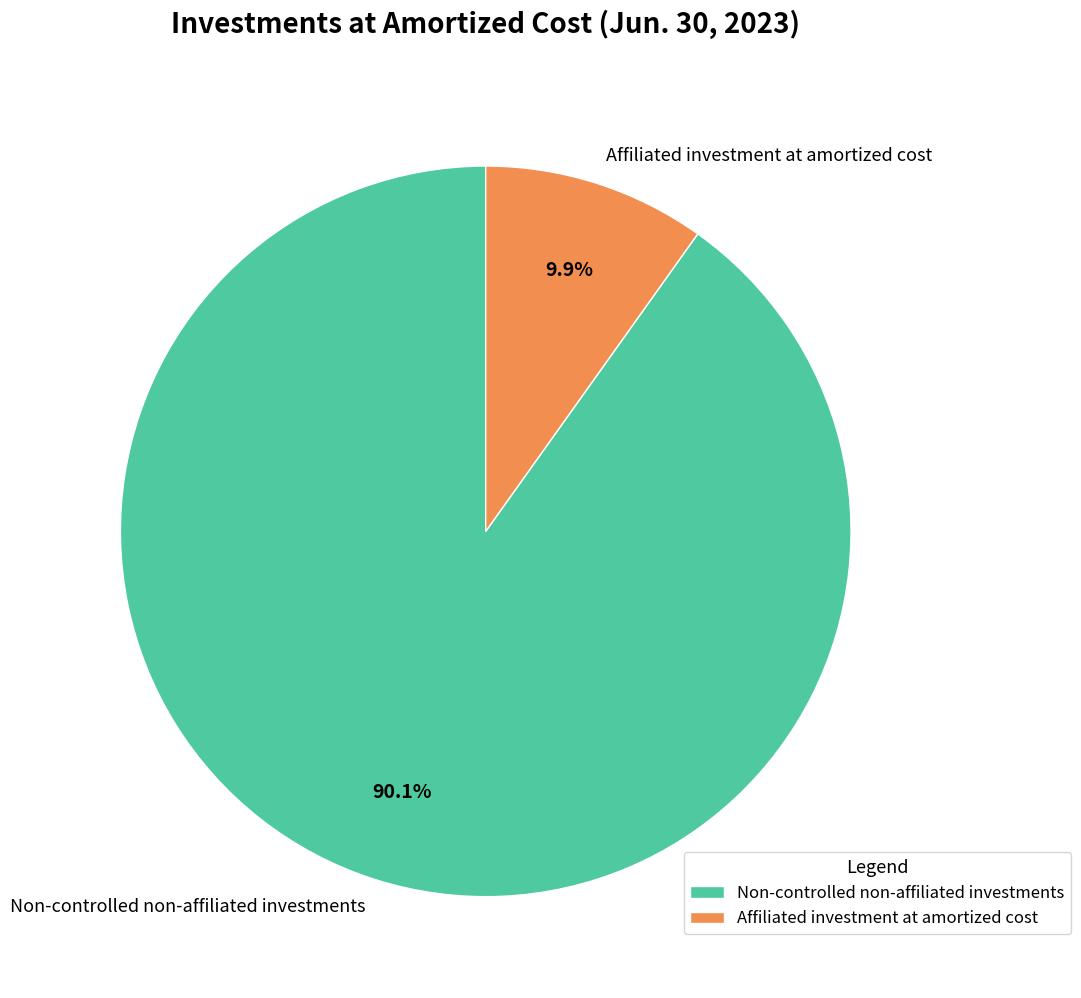

Which slice is the largest?

Non-controlled non-affiliated investments